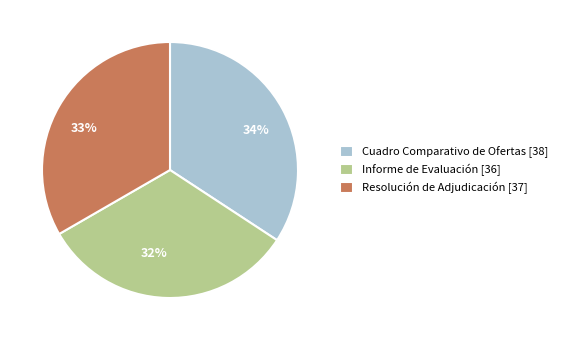

Is it true that Cuadro Comparativo de Ofertas is 34% of the pie?

True